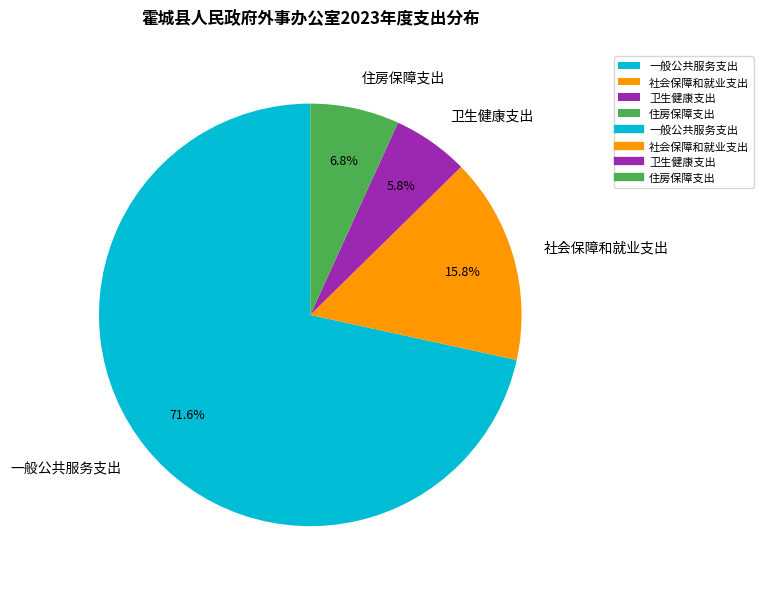

To the nearest percent, what is the combined percentage of 社会保障和就业支出 and 卫生健康支出?

22%